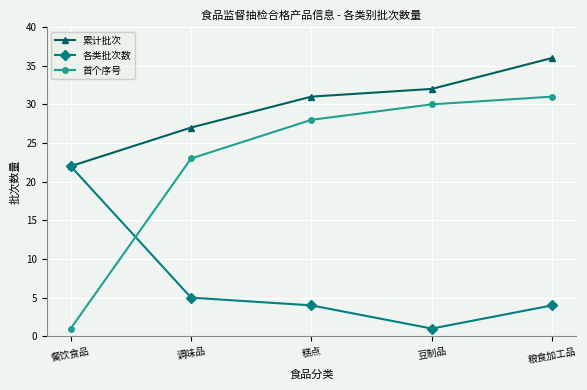

Reading left to right, extract all data points from this chart.

累计批次: 餐饮食品=22	调味品=27	糕点=31	豆制品=32	粮食加工品=36
各类批次数: 餐饮食品=22	调味品=5	糕点=4	豆制品=1	粮食加工品=4
首个序号: 餐饮食品=1	调味品=23	糕点=28	豆制品=30	粮食加工品=31